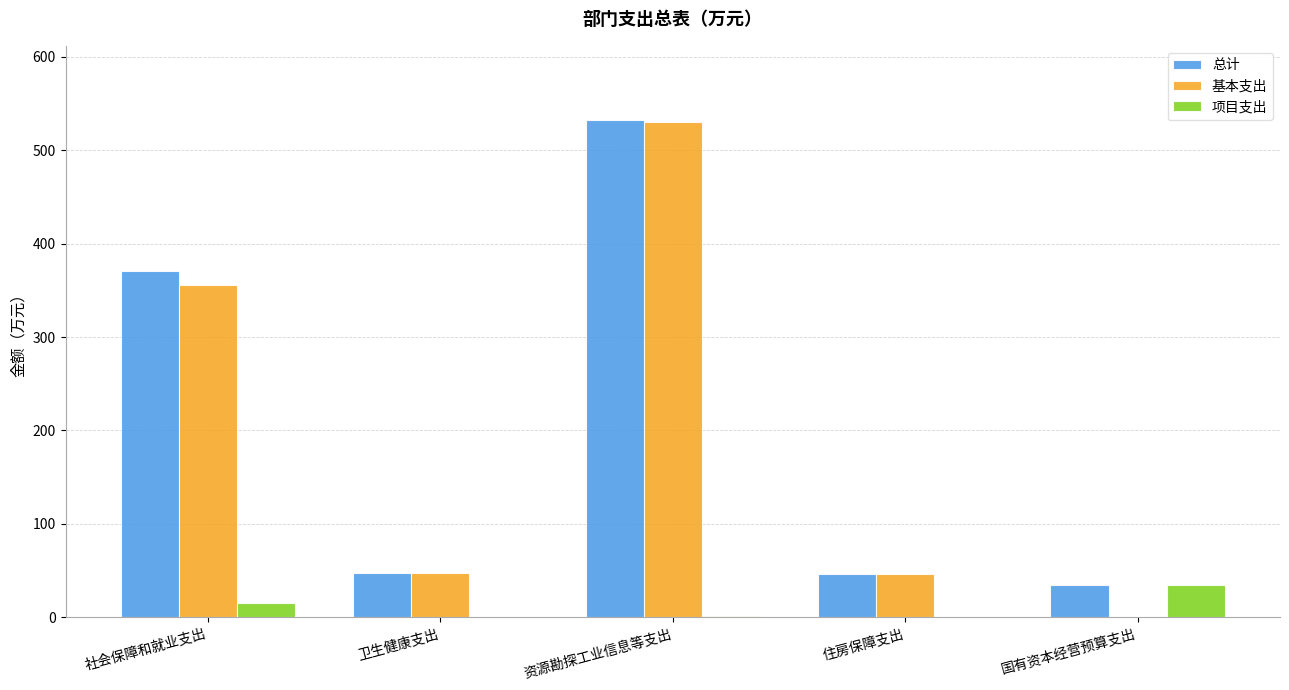

What is the total value across all series at 卫生健康支出?

95.7